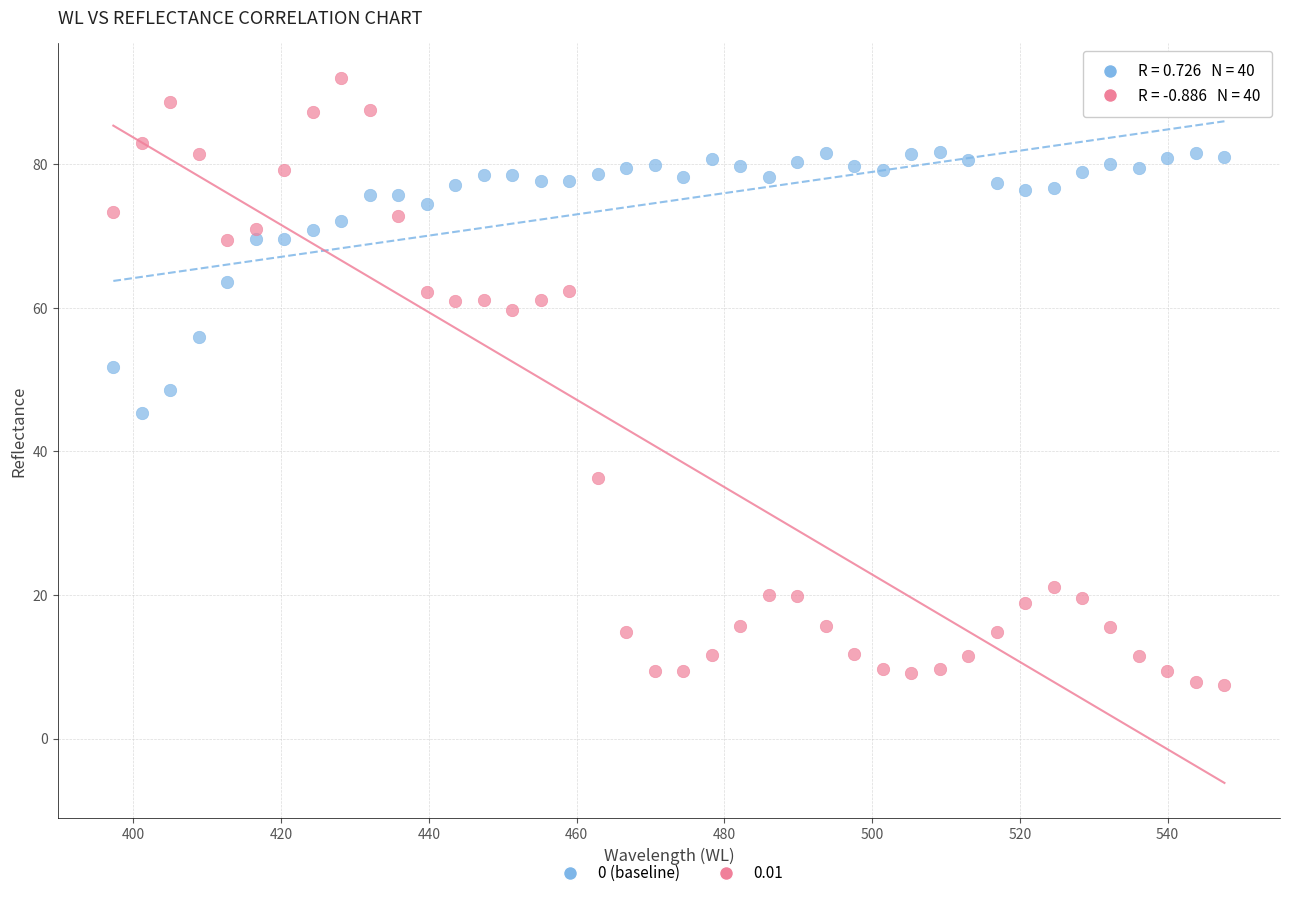

What is the X range (max minus min) for the scatter plot?

150.4